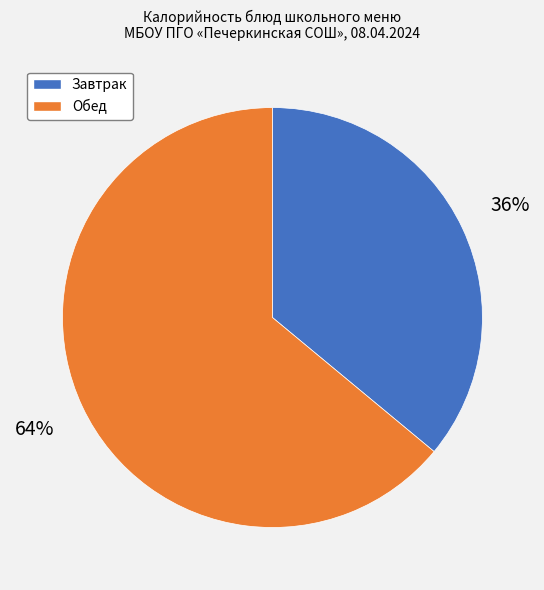

To the nearest percent, what is the average slice percentage?

50%